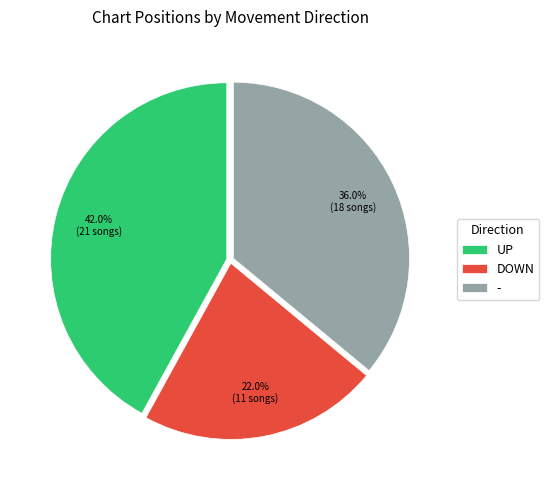

Is there any slice that represents more than half of the pie?

No